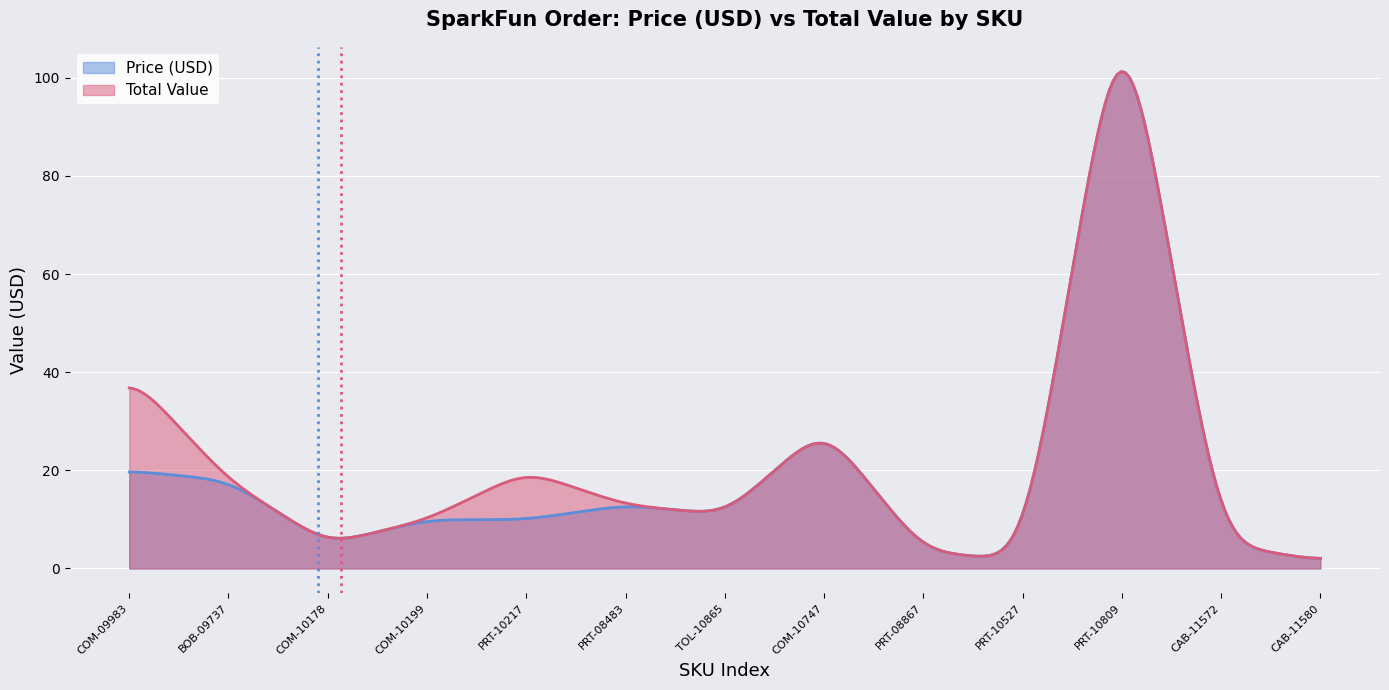

How many interior local peaks does the Total Value series have?

3